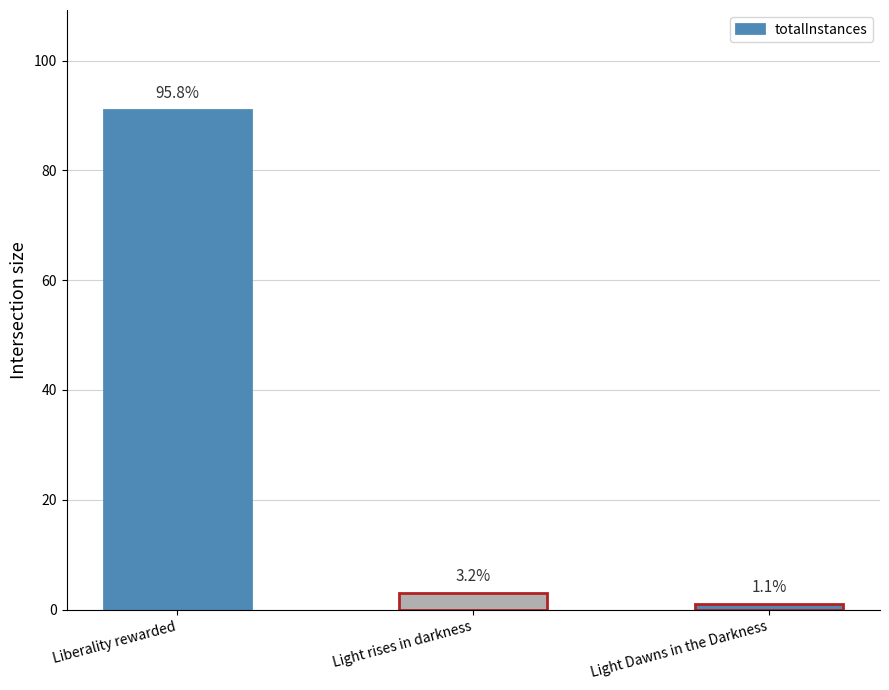

Rank the categories by value from highest to lowest.

Liberality rewarded, Light rises in darkness, Light Dawns in the Darkness